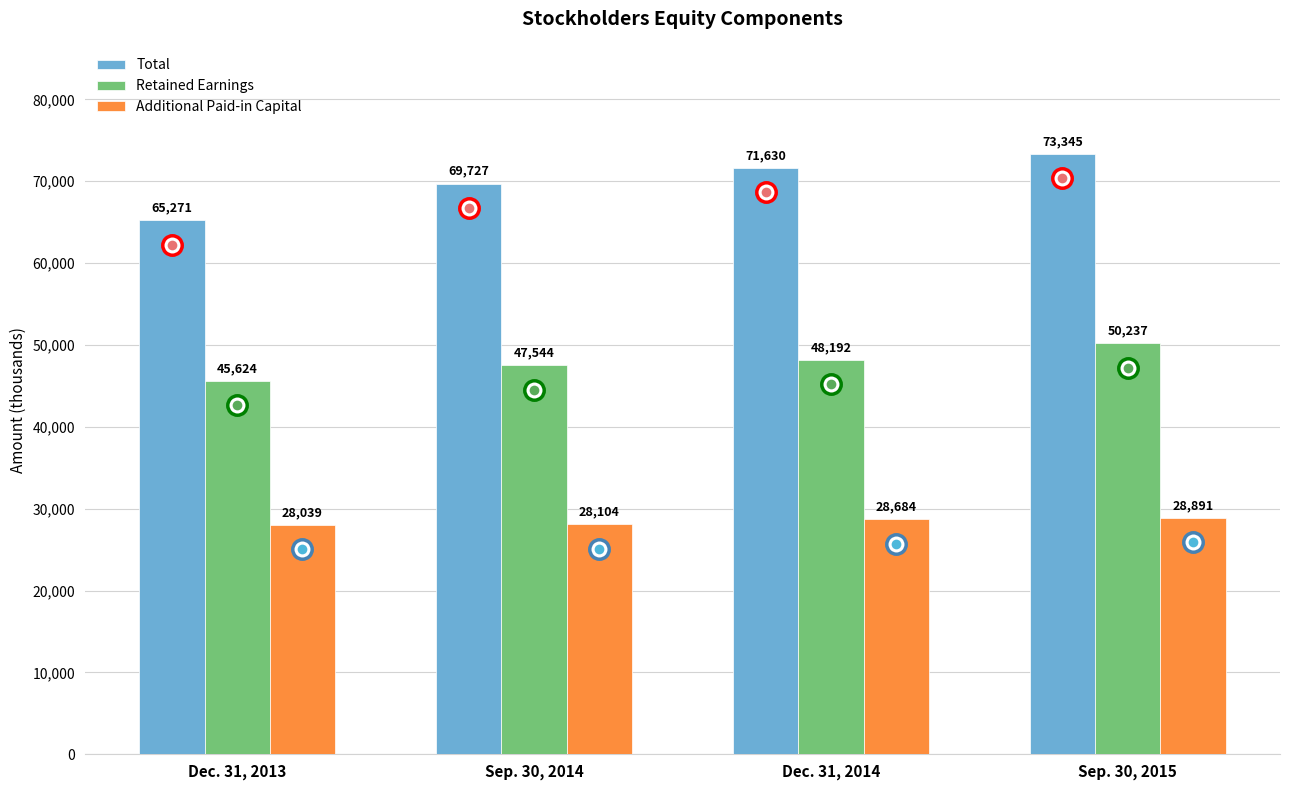

Which series has the largest total across all categories?

Total